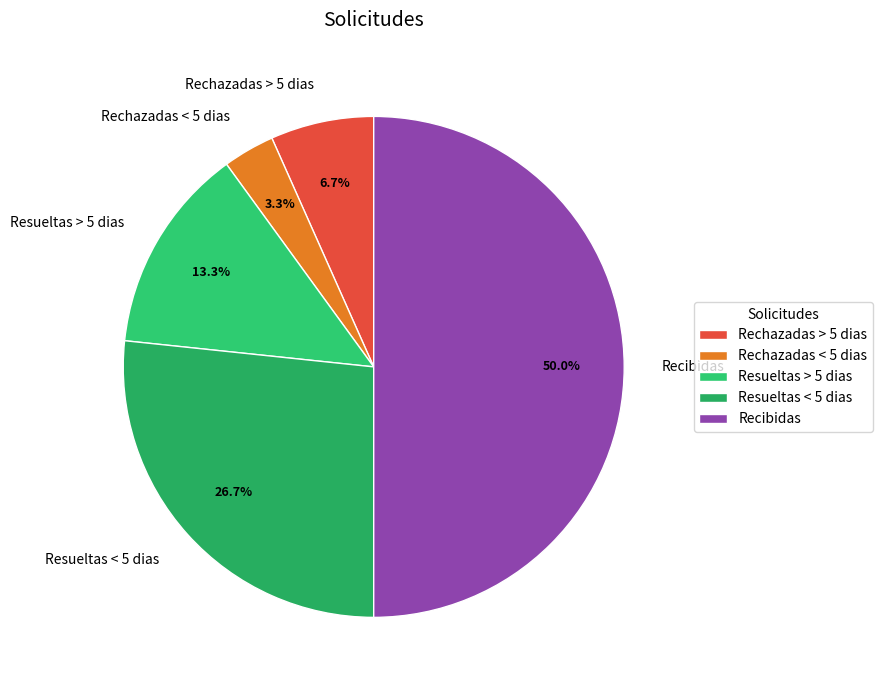

What percentage is NOT represented by Rechazadas < 5 dias?

96.7%